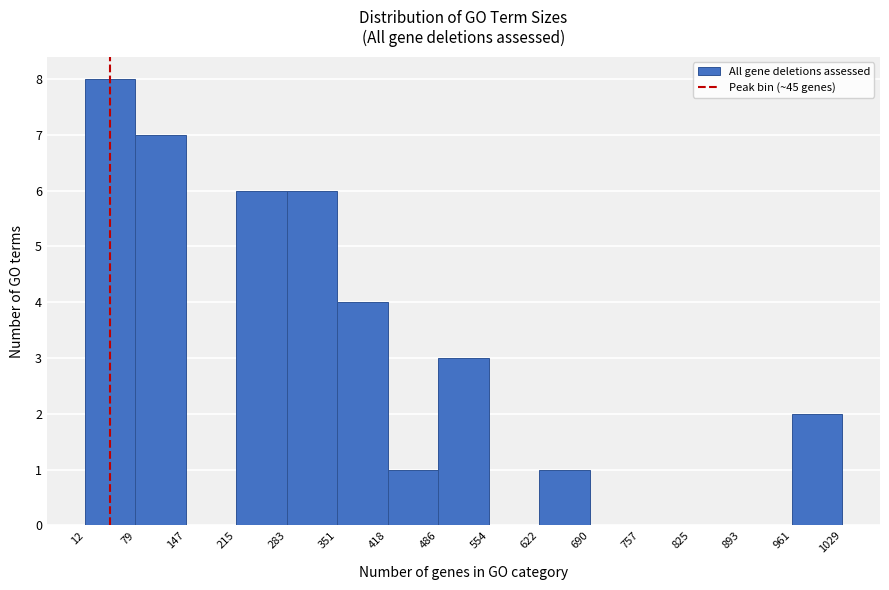

Which range on the x-axis has the tallest bar?

12 to 79